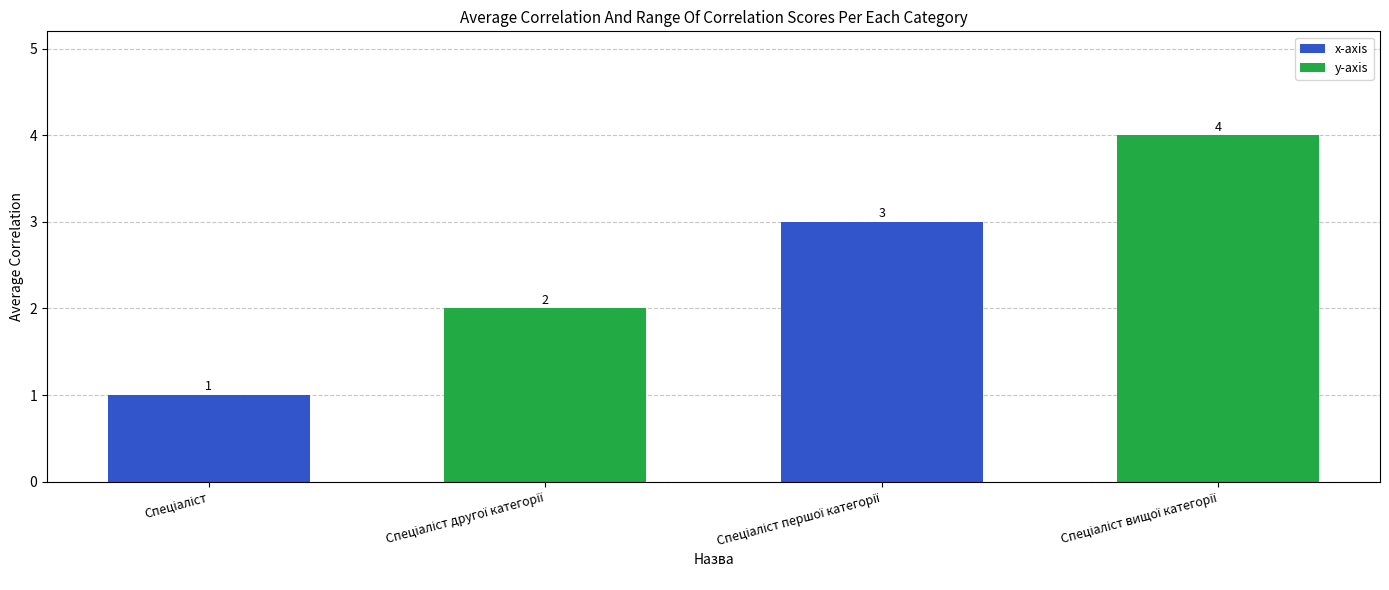

What is the maximum value shown in the chart?

4